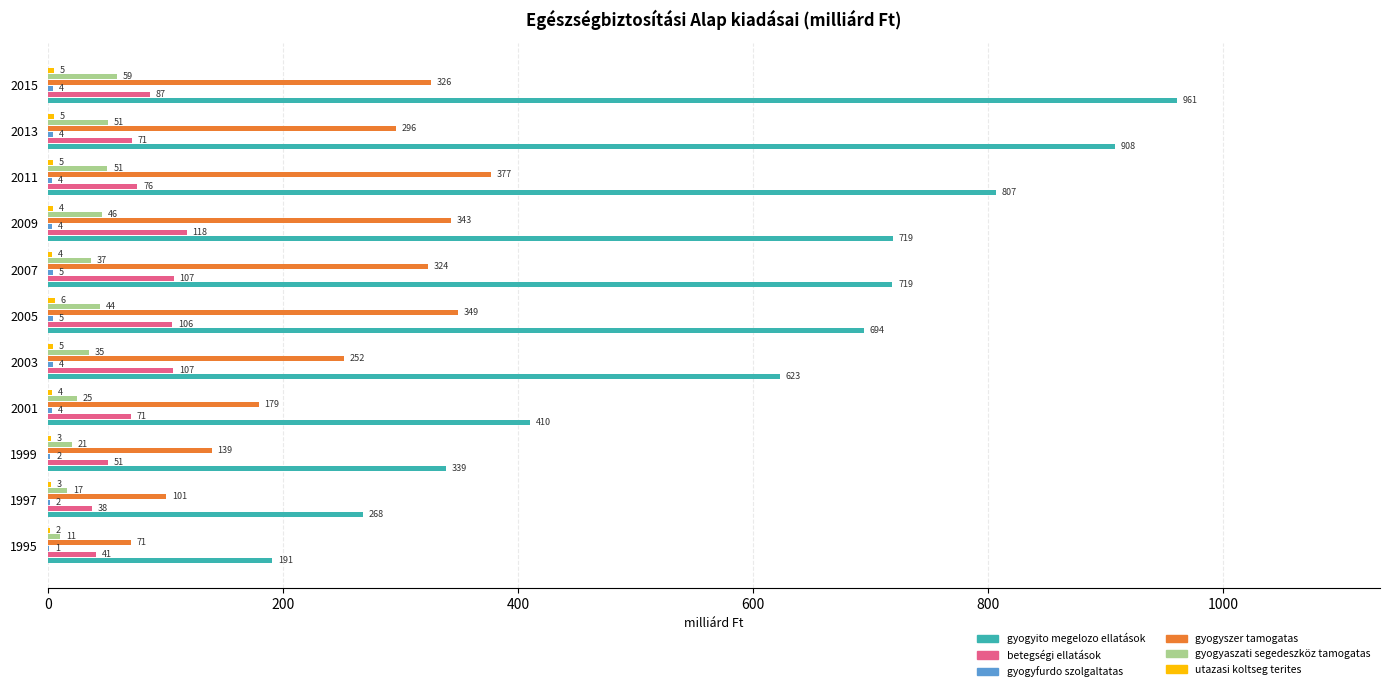

Which series has the largest total across all categories?

gyogyito megelozo ellatások